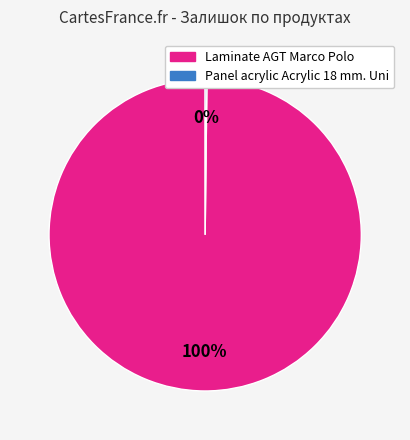

Is there any slice that represents more than half of the pie?

Yes